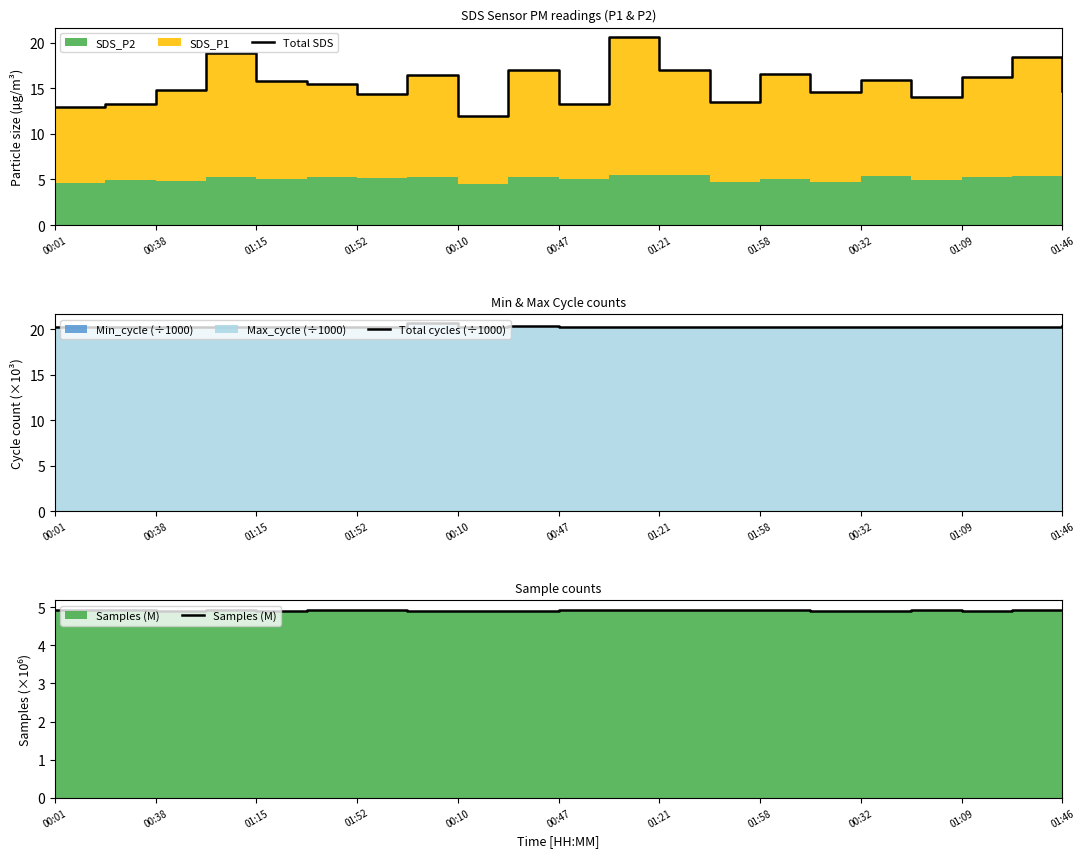

Does the chart display data point markers on the line(s)?

No